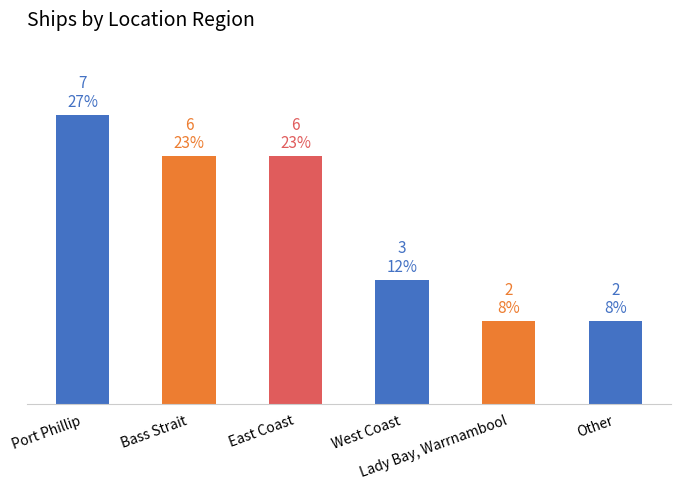

Count the values in the range 2 to 6.

5